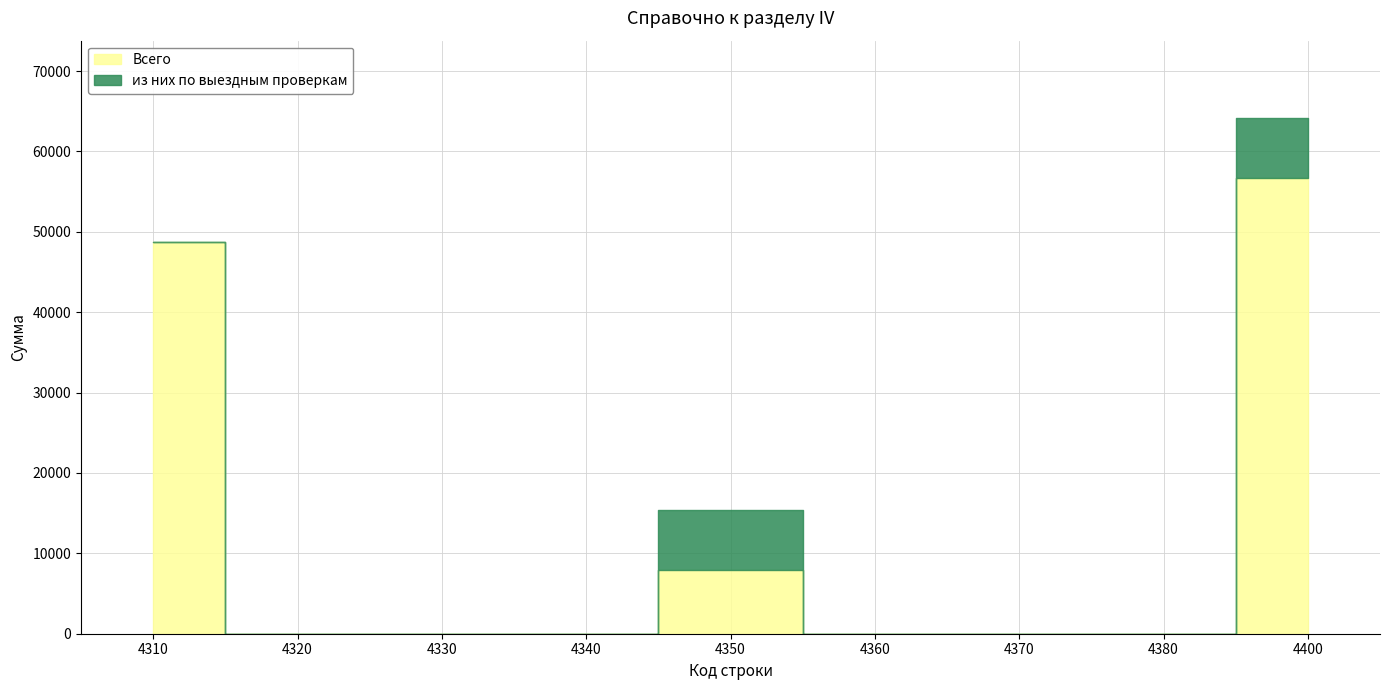

True or false: Всего has more than 1 interior local peaks.

False